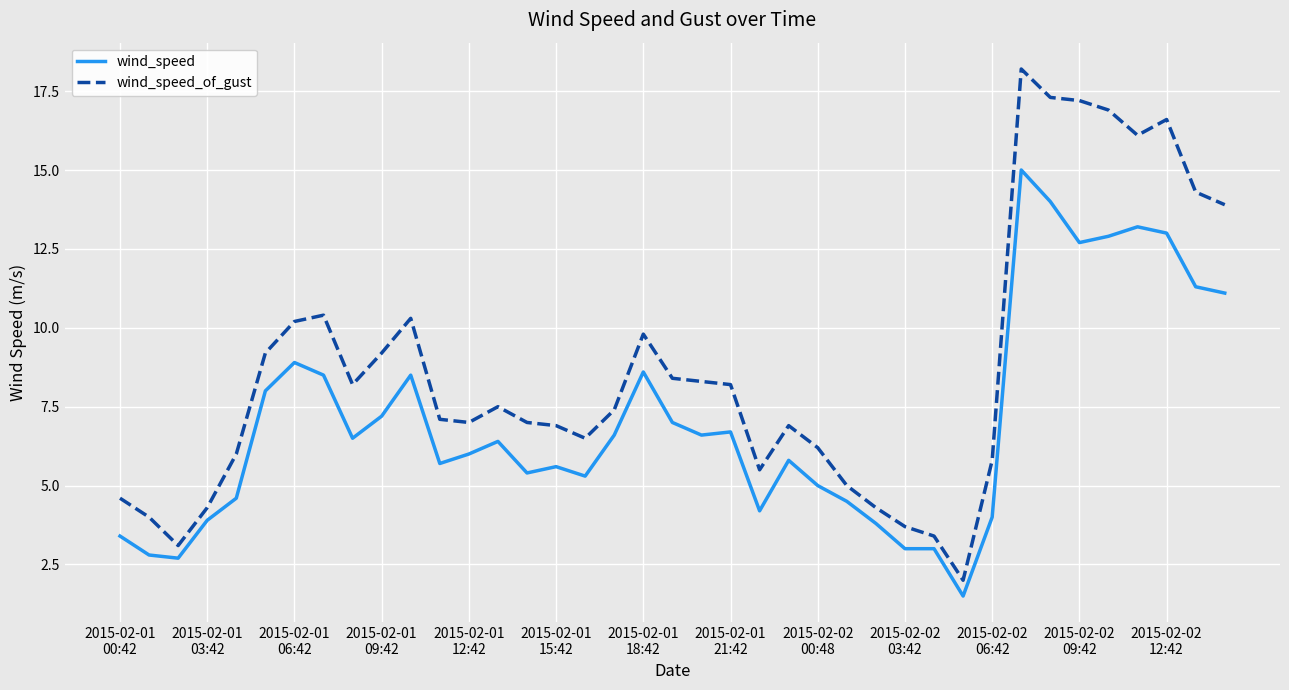

What is the maximum value for wind_speed_of_gust?

18.2